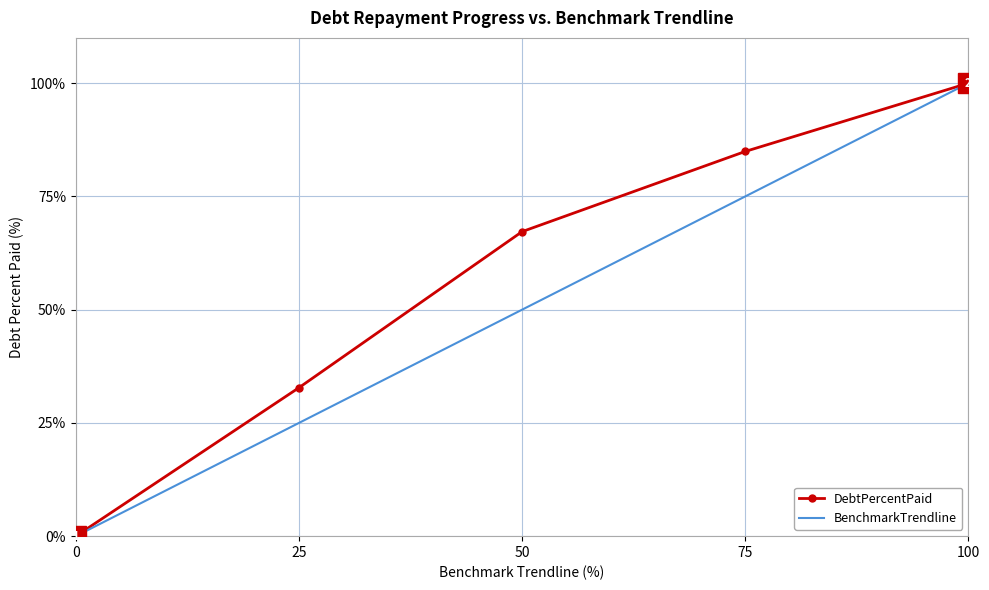

How many values in the DebtPercentPaid series are below 67?

2